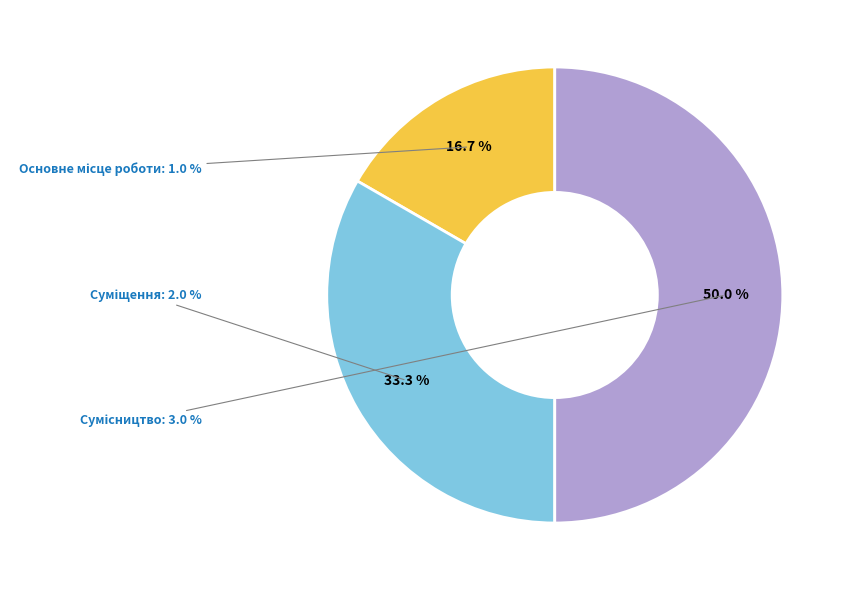

Which slice is the largest?

Сумісництво